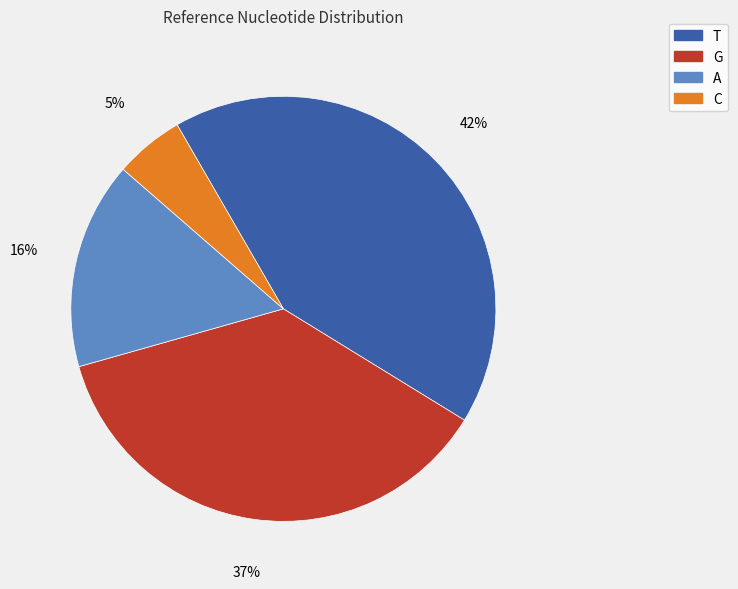

To the nearest percent, what percentage of the pie is G?

37%